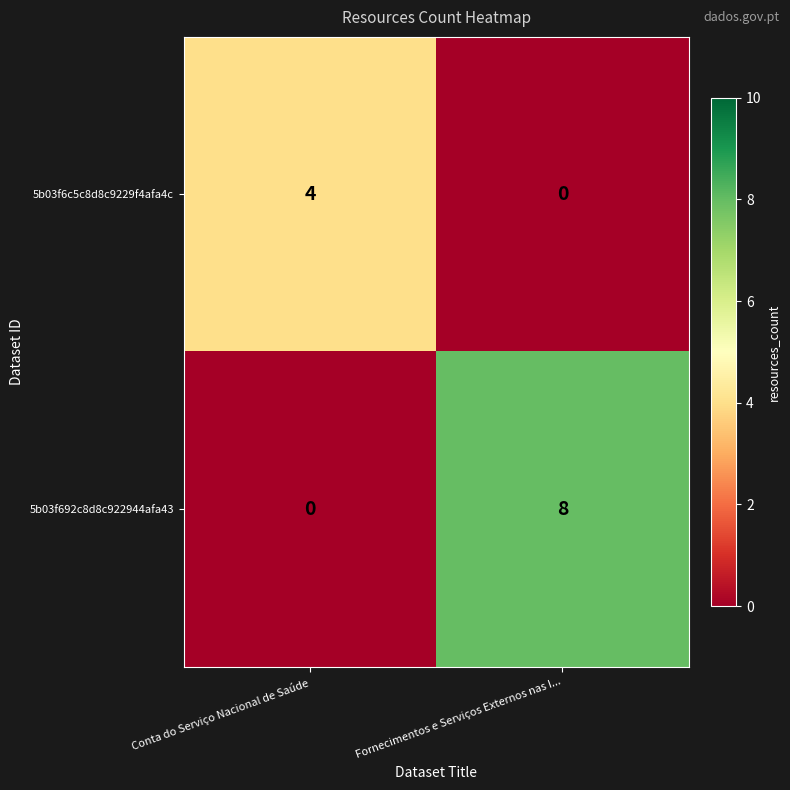

Reading left to right, extract all data points from this chart.

5b03f6c5c8d8c9229f4afa4c: 4	0
5b03f692c8d8c922944afa43: 0	8